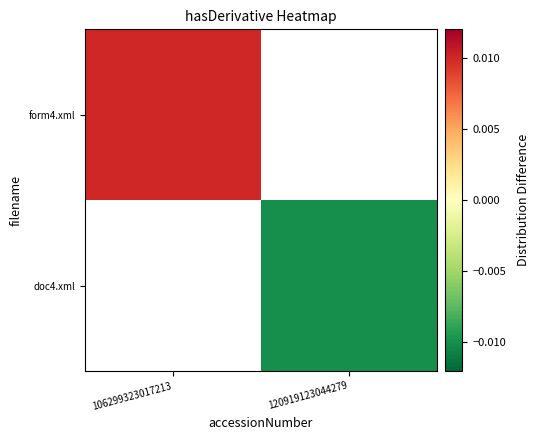

Rank the series by their average value, from highest to lowest.

form4.xml, doc4.xml